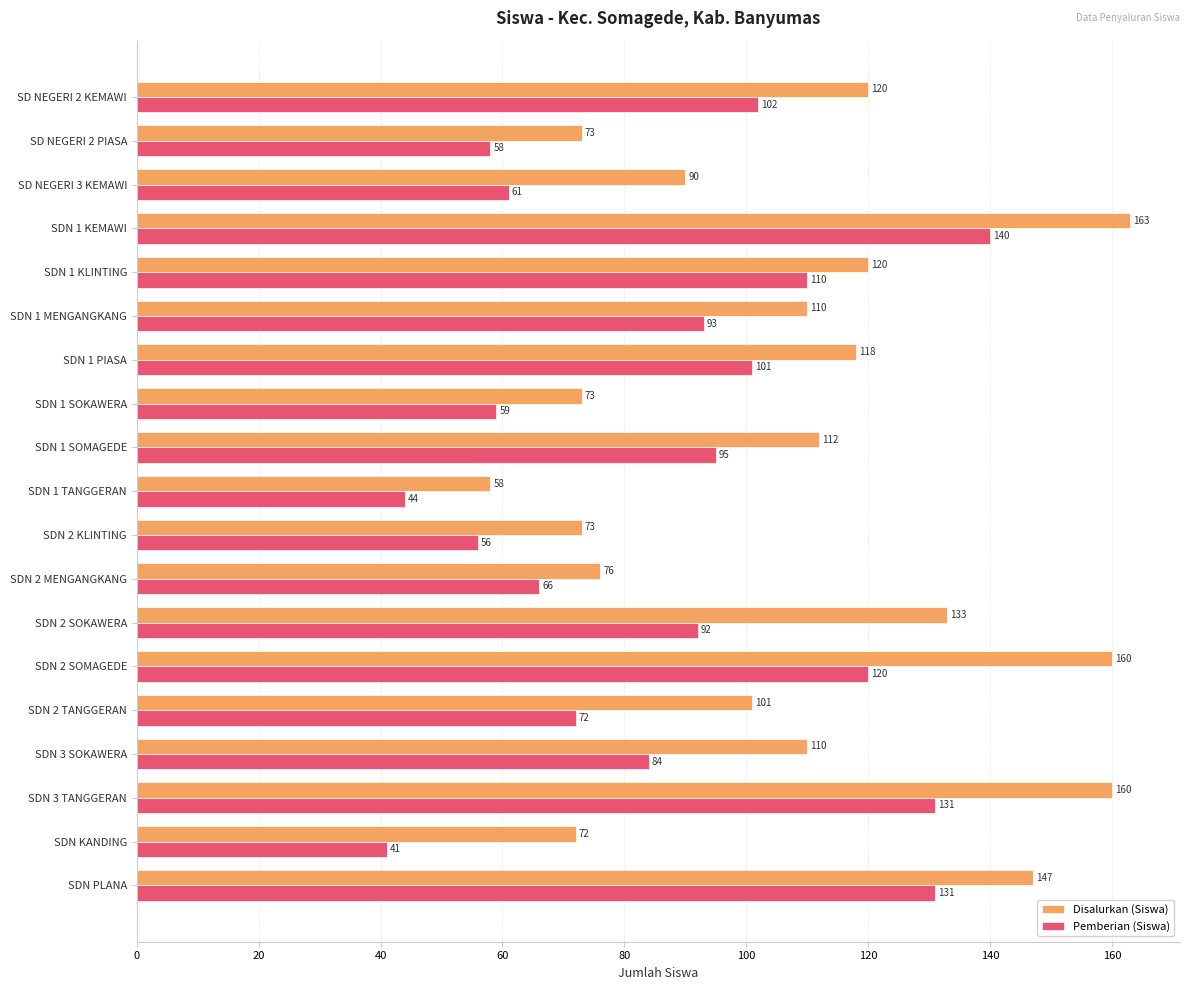

What is the difference between the highest and lowest values at SDN 2 KLINTING?

17